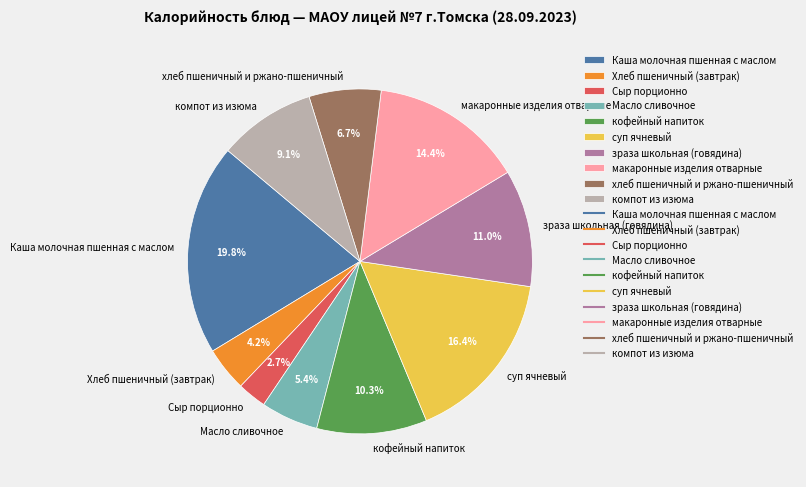

What percentage is the Хлеб пшеничный (завтрак) slice, to the nearest percent?

4%